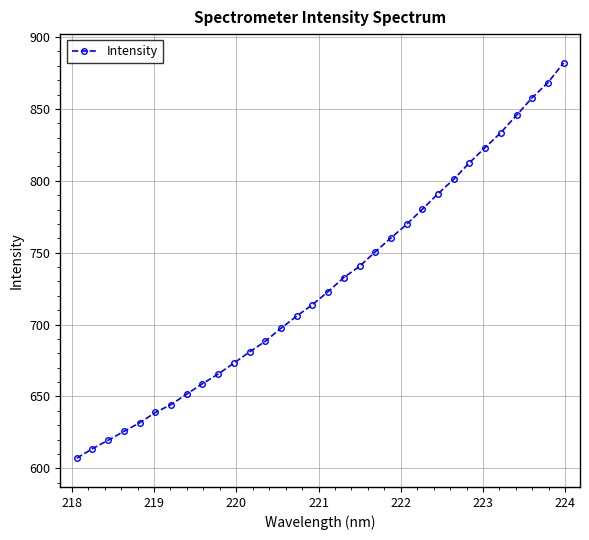

What is the value of the 3rd point from the left?

619.5